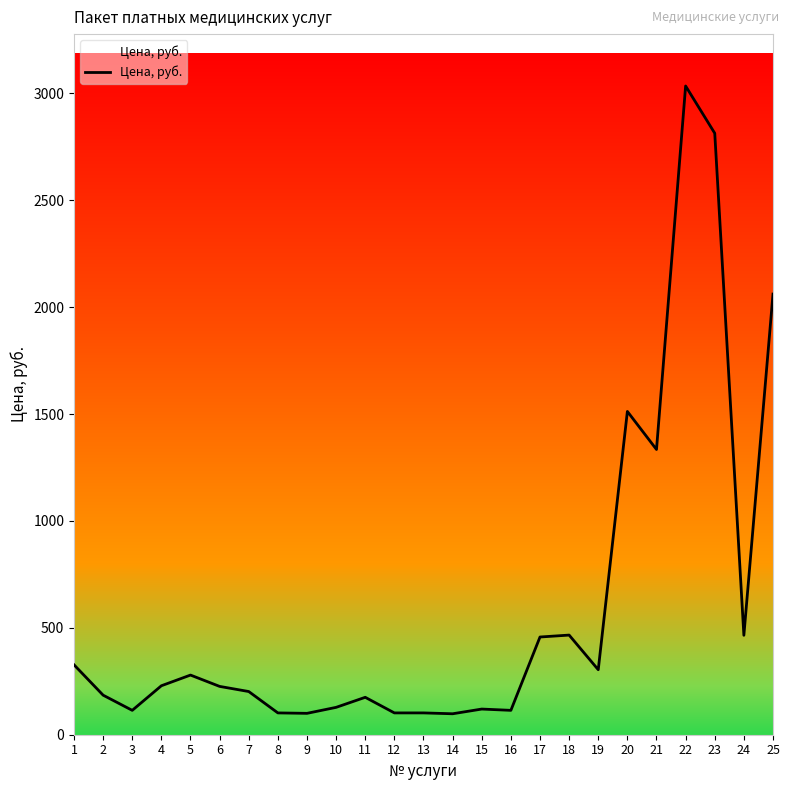

What is the difference between the maximum and minimum values?

2936